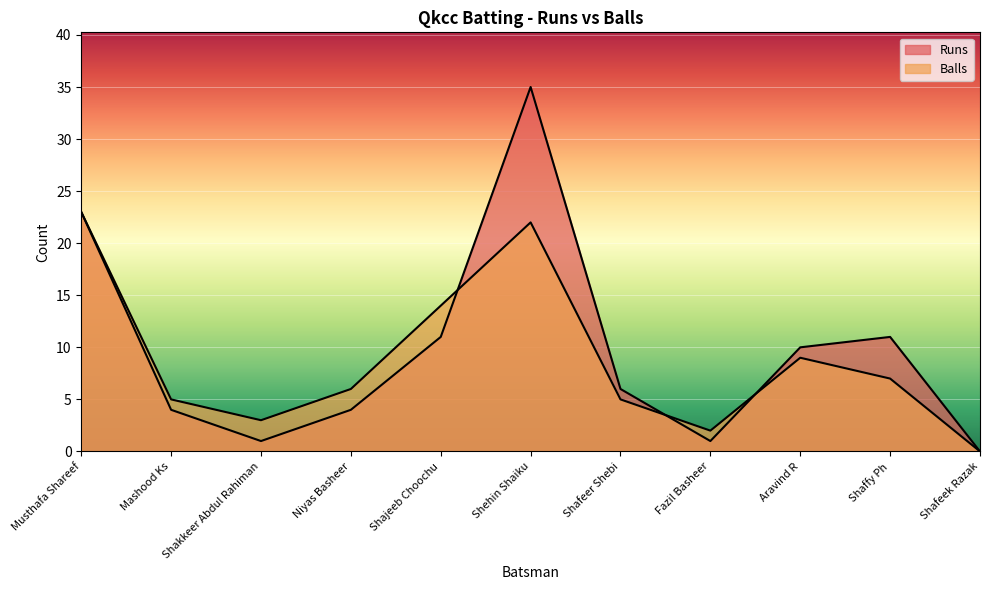

Which has a higher value, Shafeek Razak or Shajeeb Choochu?

Shajeeb Choochu